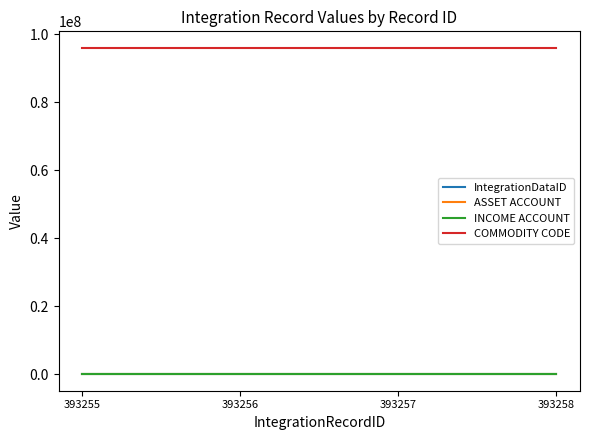

True or false: IntegrationDataID has more than 1 interior local peaks.

False